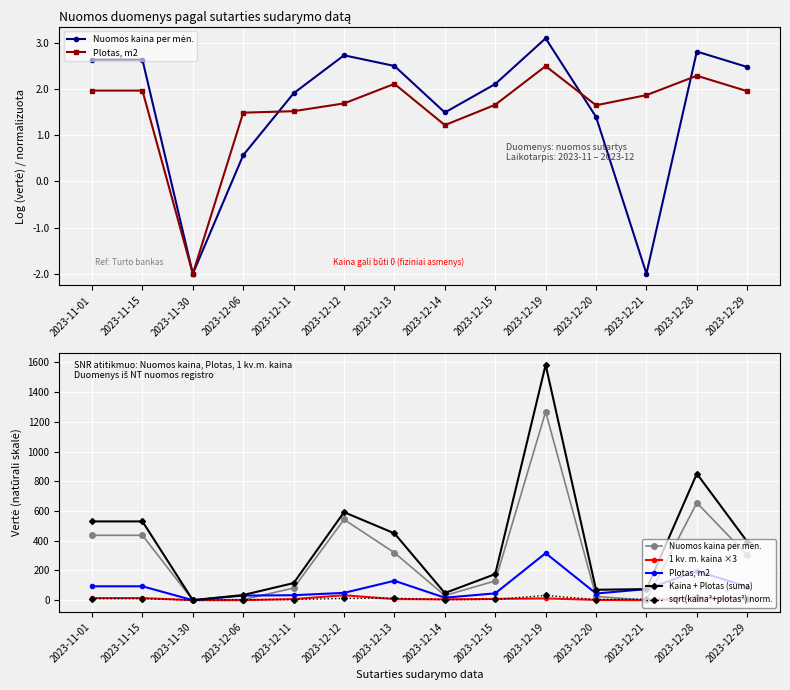

Count the number of data series in this chart.

5